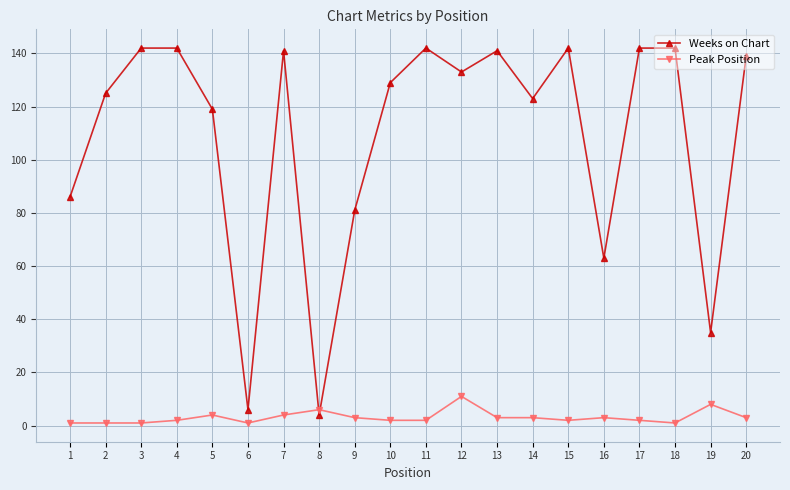

True or false: Weeks on Chart has more than 2 interior local peaks.

True